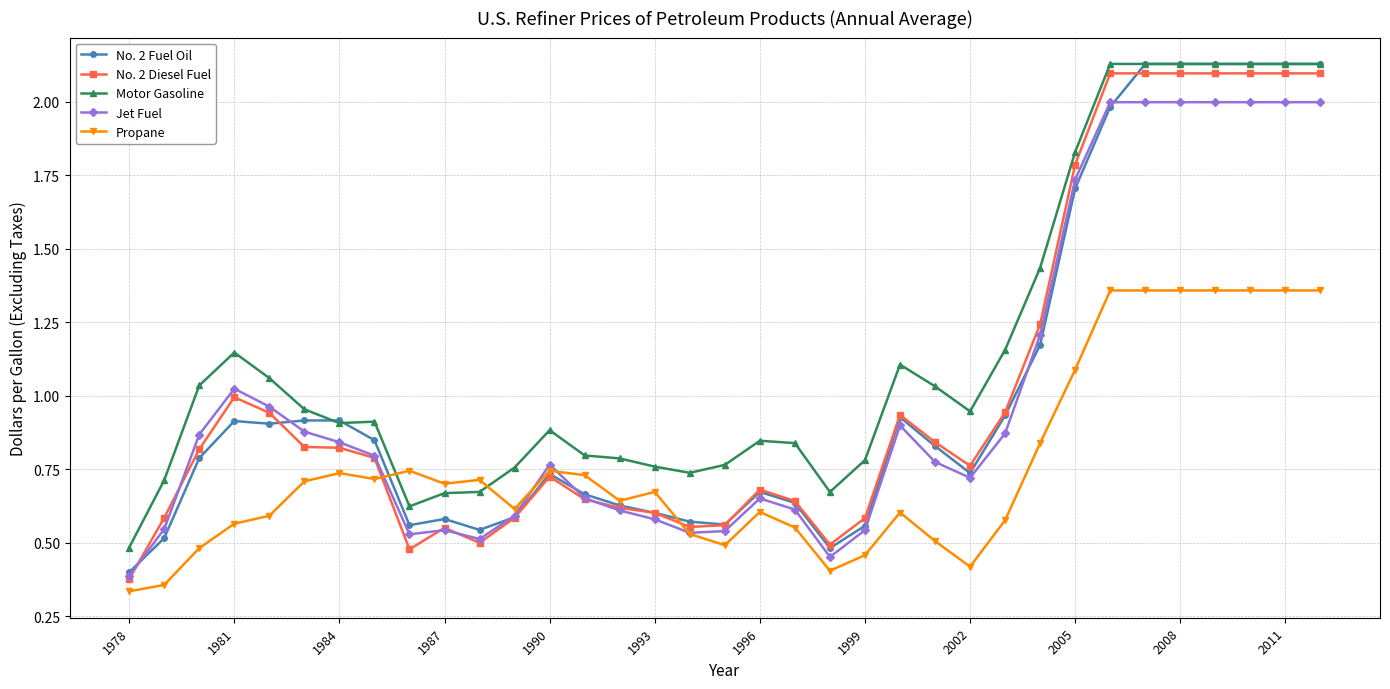

Which series has the largest total across all categories?

Motor Gasoline